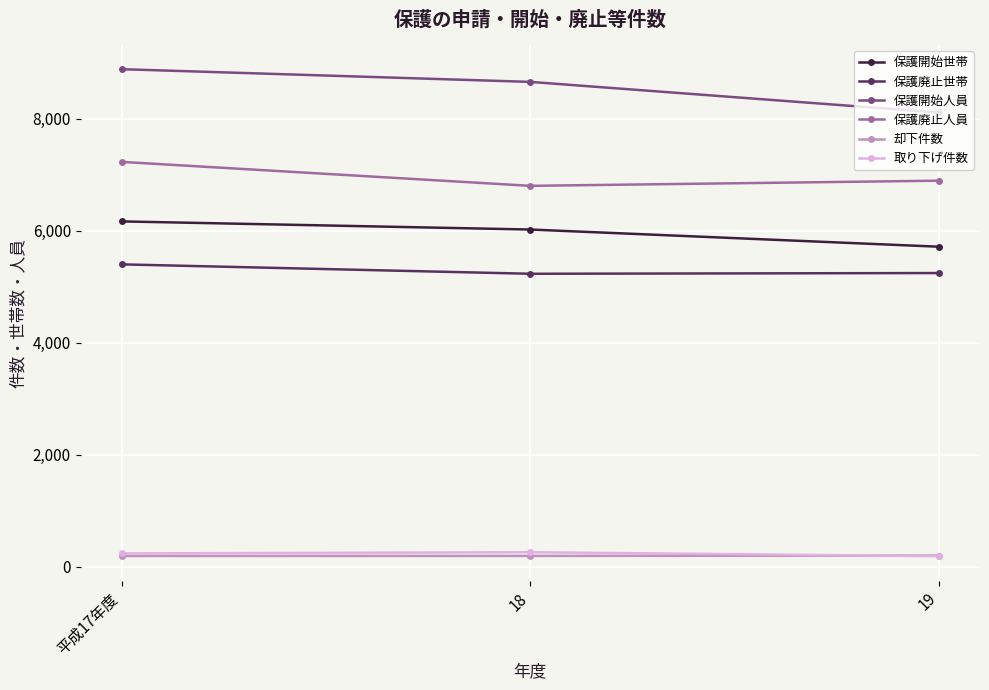

Rank the categories by 保護開始人員 value from highest to lowest.

平成17年度, 18, 19